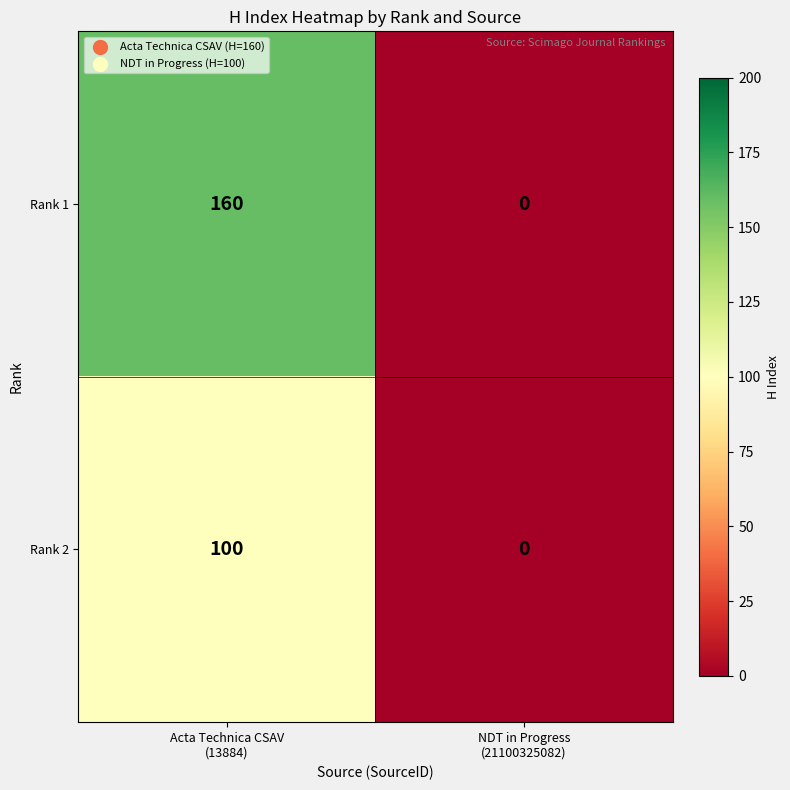

Which series has the largest range (max minus min)?

Rank 1